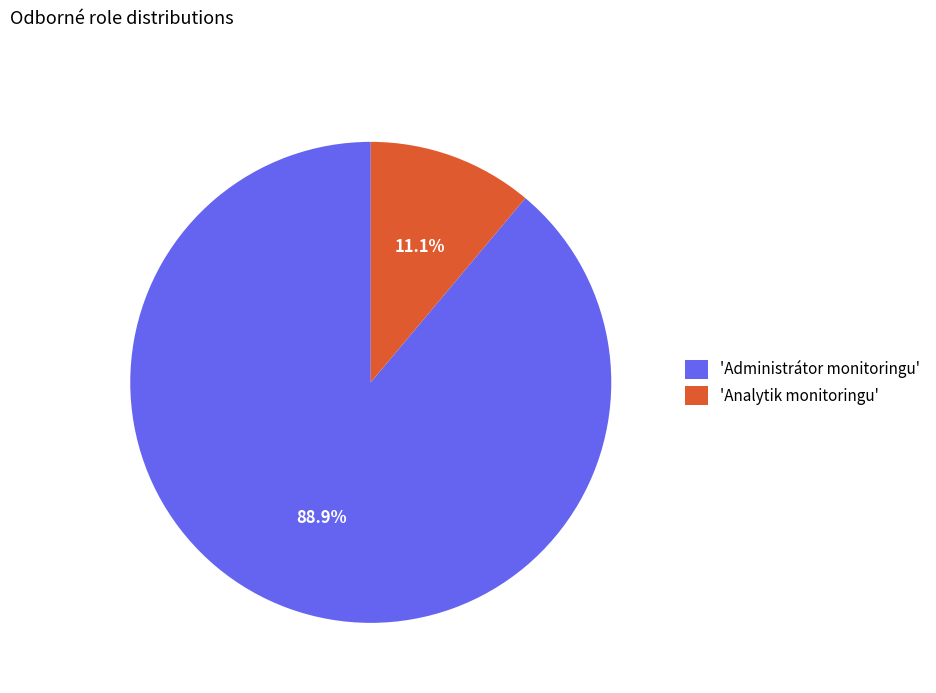

What is the majority slice?

'Administrátor monitoringu'